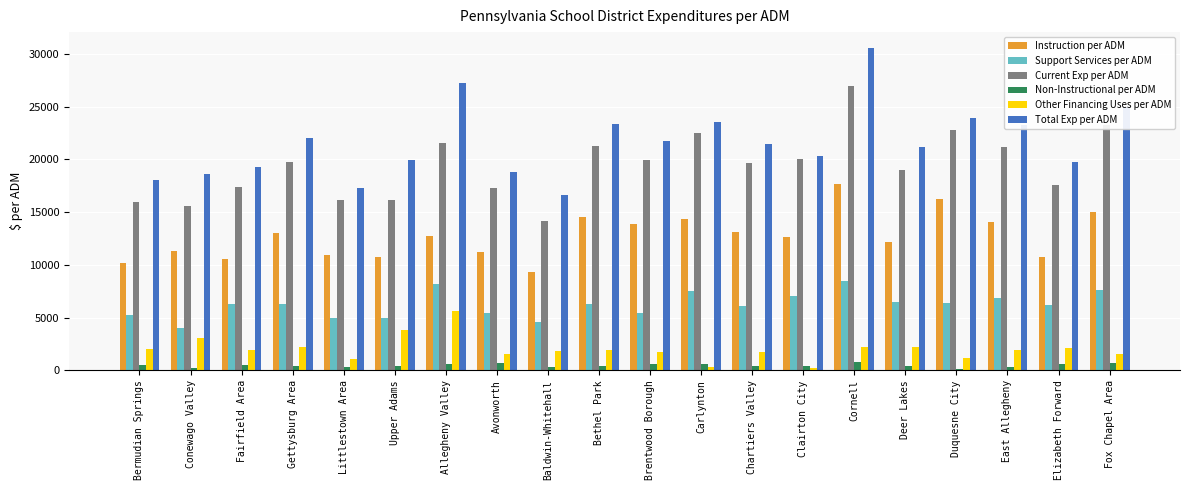

Which series changed the most between Fairfield Area and East Allegheny?

Total Exp per ADM